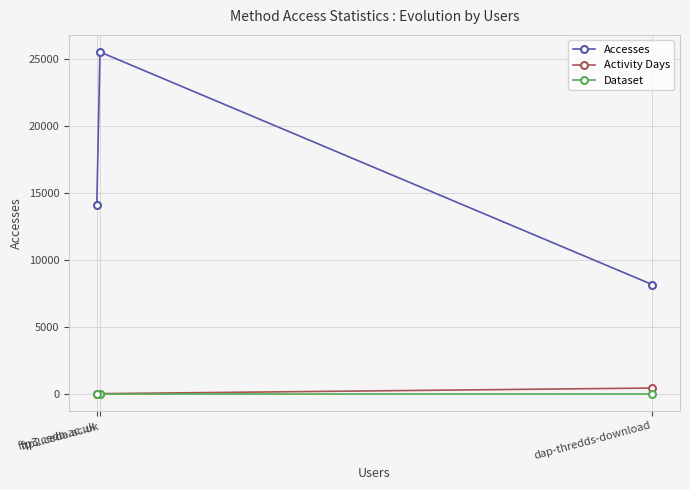

What is the spread (max minus min) of values at dap-thredds-download?

8147